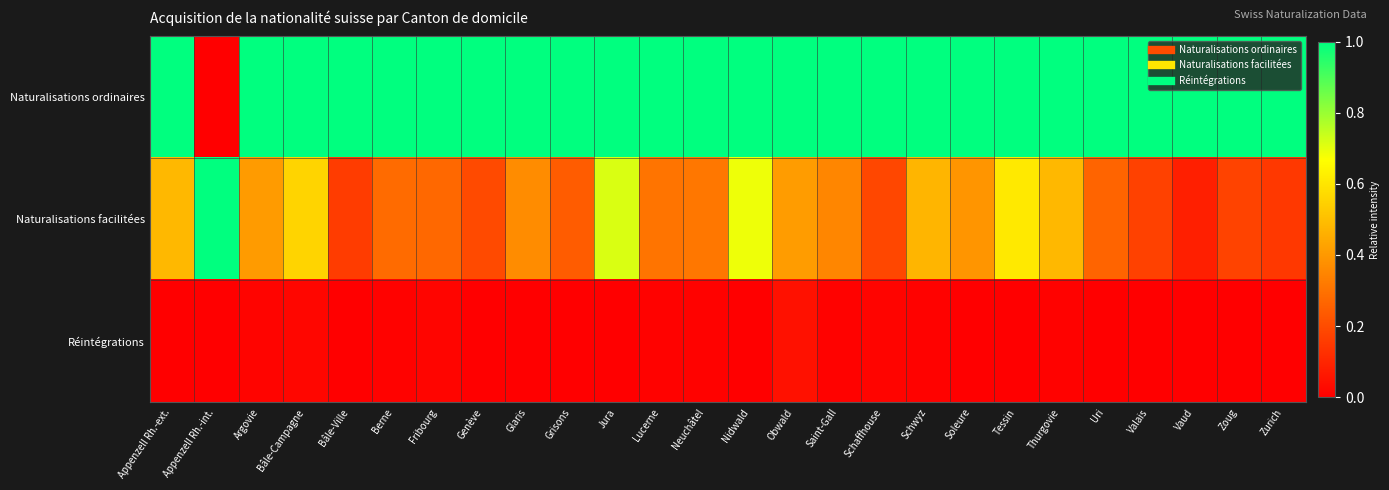

How many distinct data groups are displayed?

3